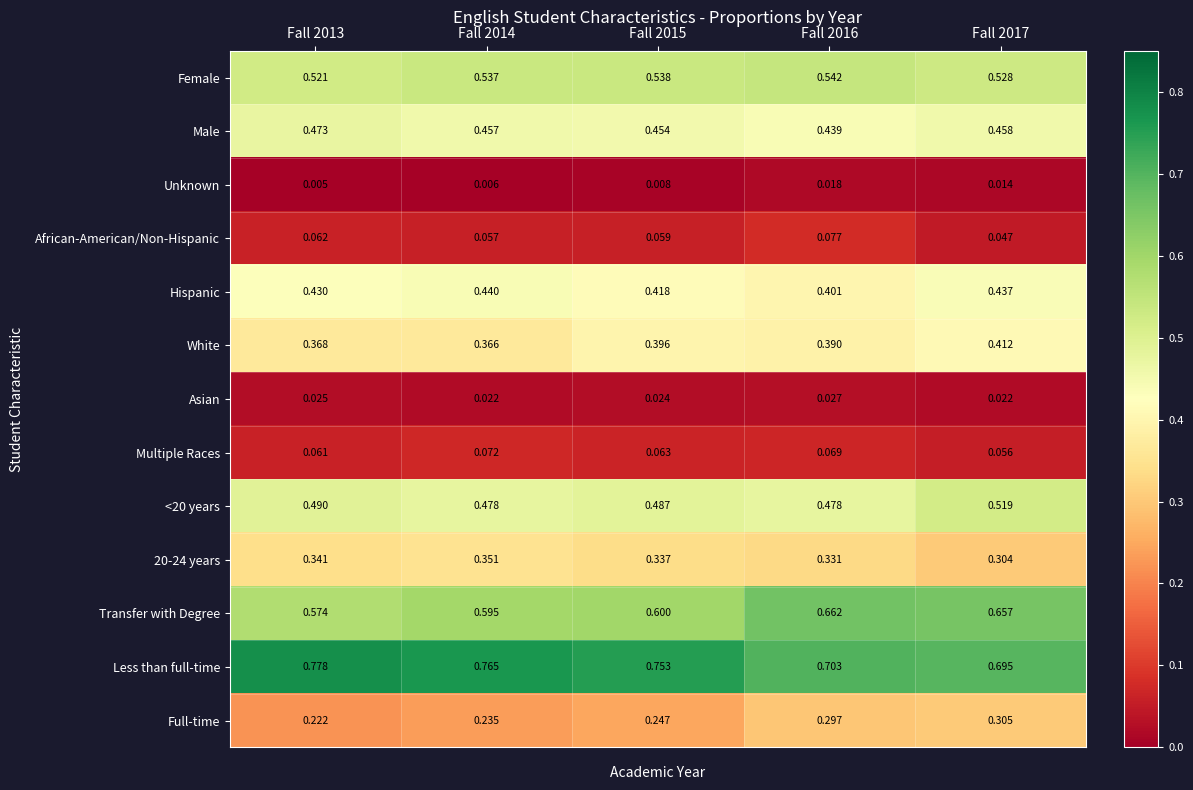

Which series changed the most between Fall 2013 and Fall 2015?

White